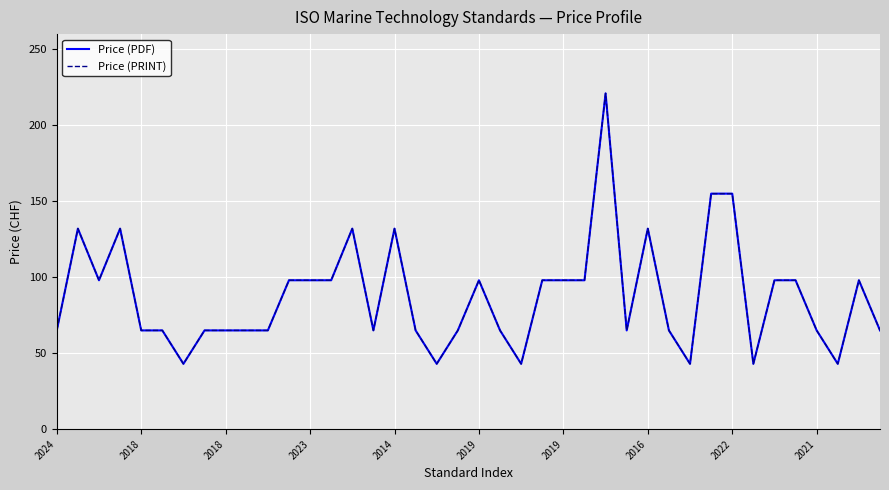

Does the chart display data point markers on the line(s)?

No